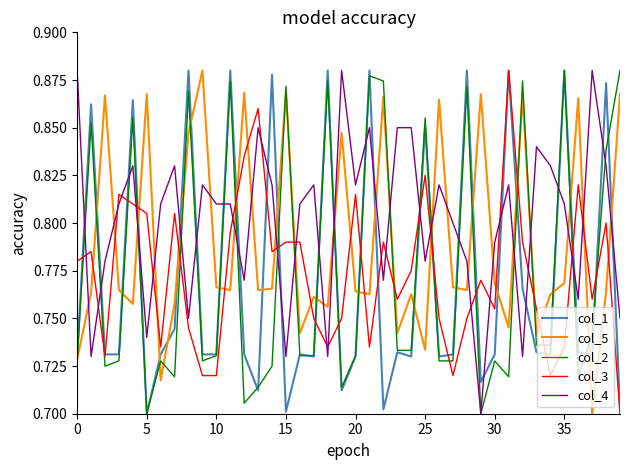

Which series has the largest total across all categories?

col_4